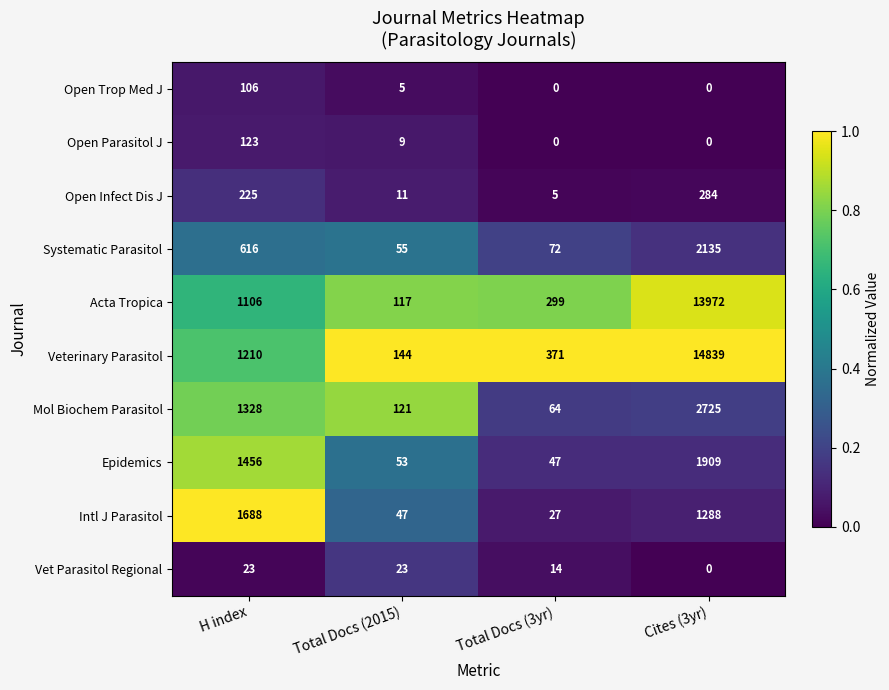

How many distinct data groups are displayed?

10